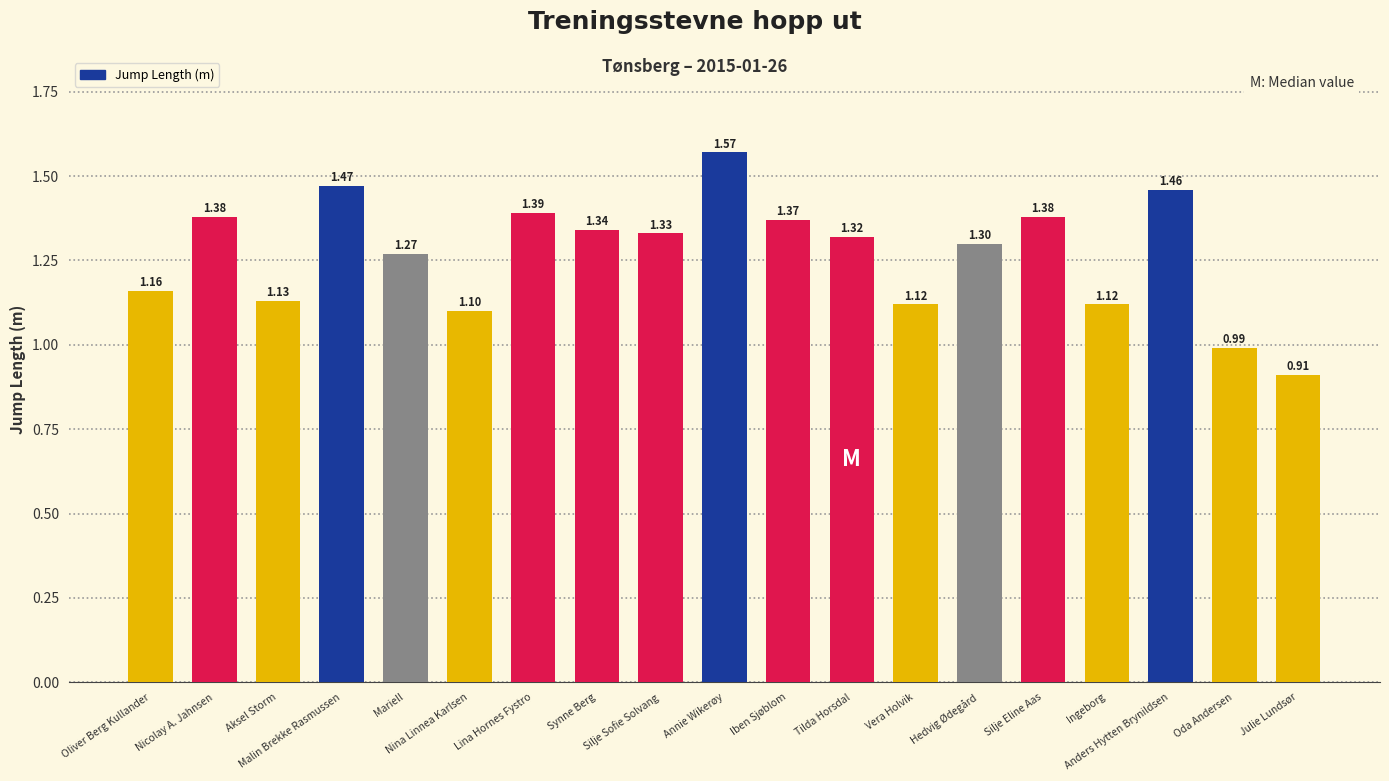

Where is the data nearest to the value 1?

Oda Andersen